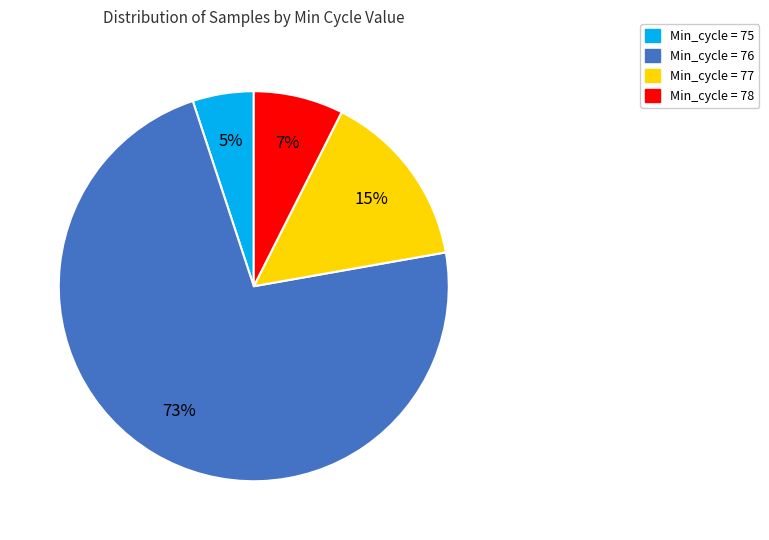

To the nearest percent, what is the average slice percentage?

25%